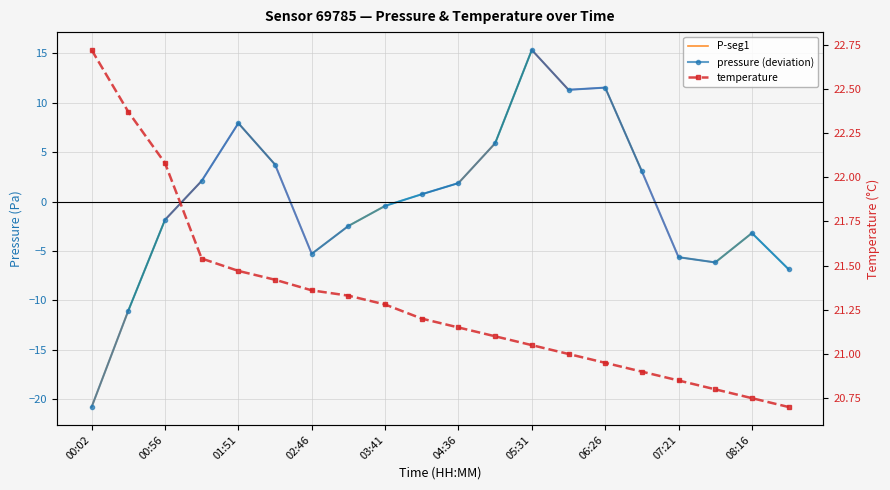

Where is pressure nearest to the value -2?

00:56